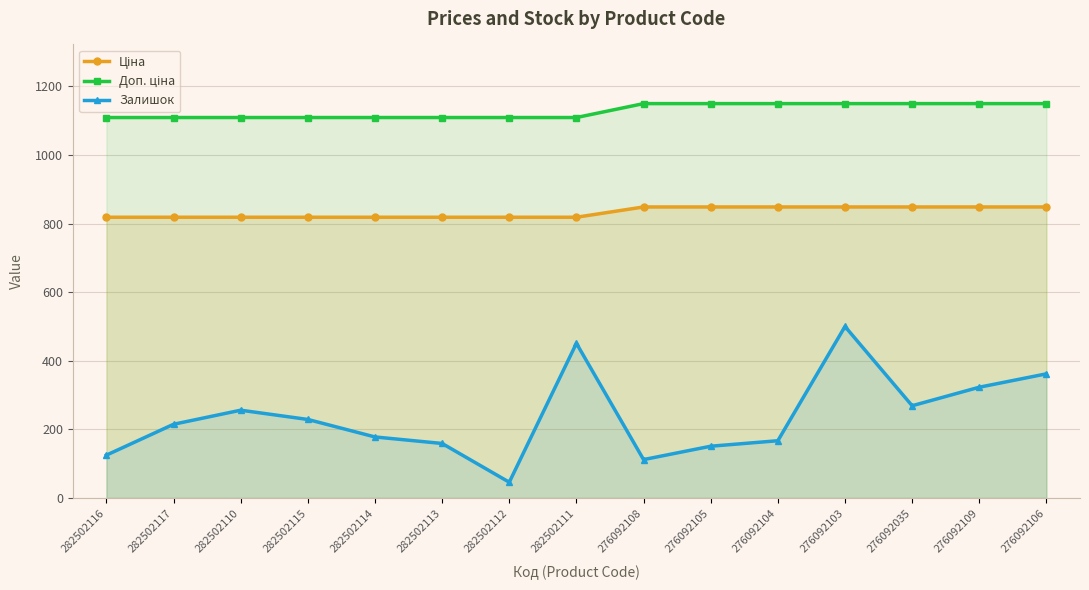

List the series in order of their overall mean, highest first.

Доп. ціна, Ціна, Залишок